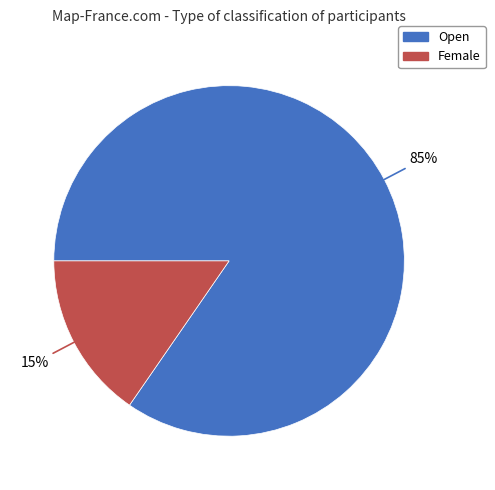

To the nearest percent, what percentage of the pie is Open?

85%